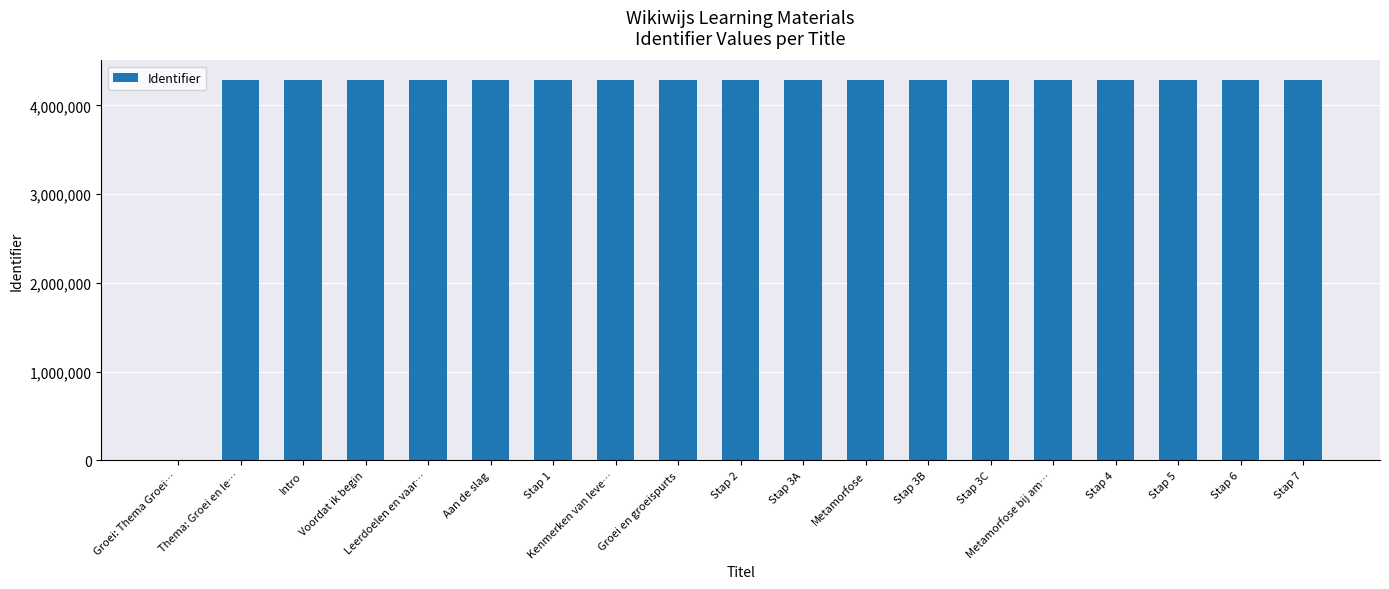

What is the ratio of the value at Aan de slag to the value at Stap 6?

1.0